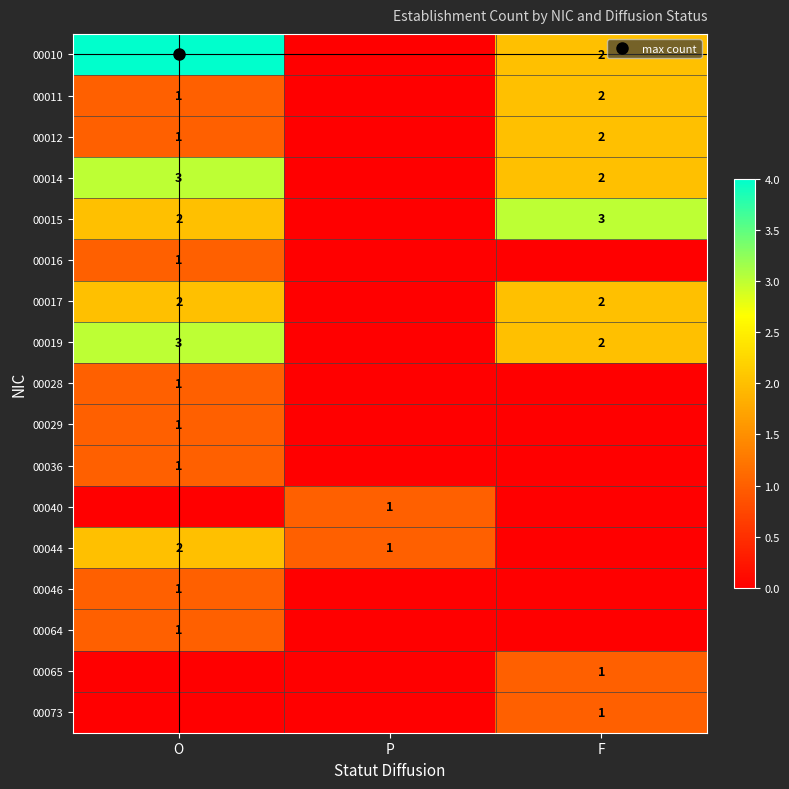

True or false: 00012 has a value of 0 at O.

False